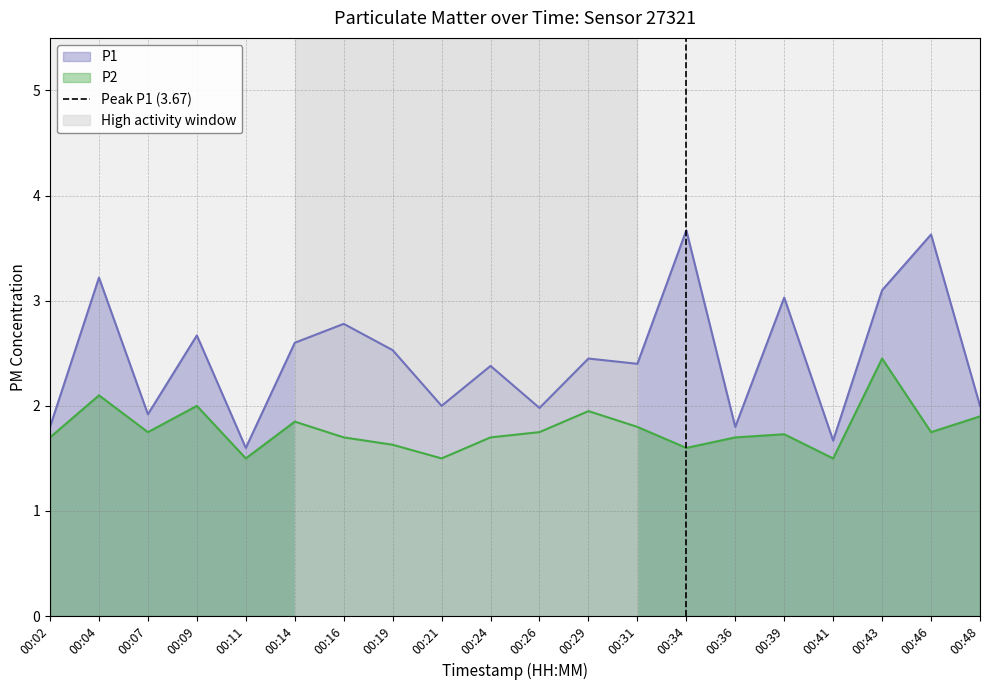

True or false: P2 has a value of 2.0 at 00:09.

True